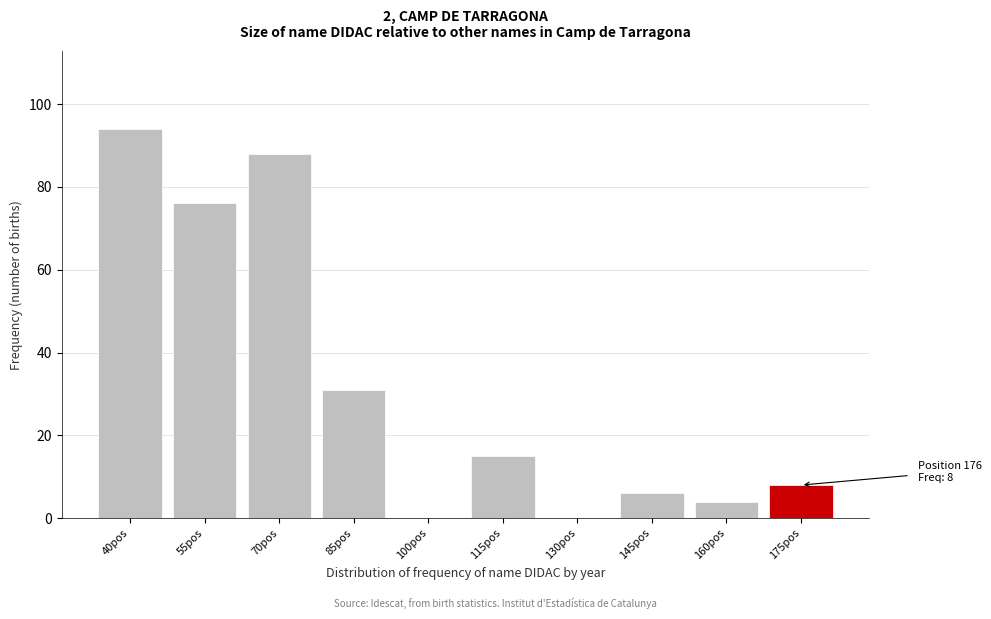

Reading left to right, list all the values displayed in this chart.

40pos=94	55pos=76	70pos=88	85pos=31	100pos=0	115pos=15	130pos=0	145pos=6	160pos=4	175pos=8